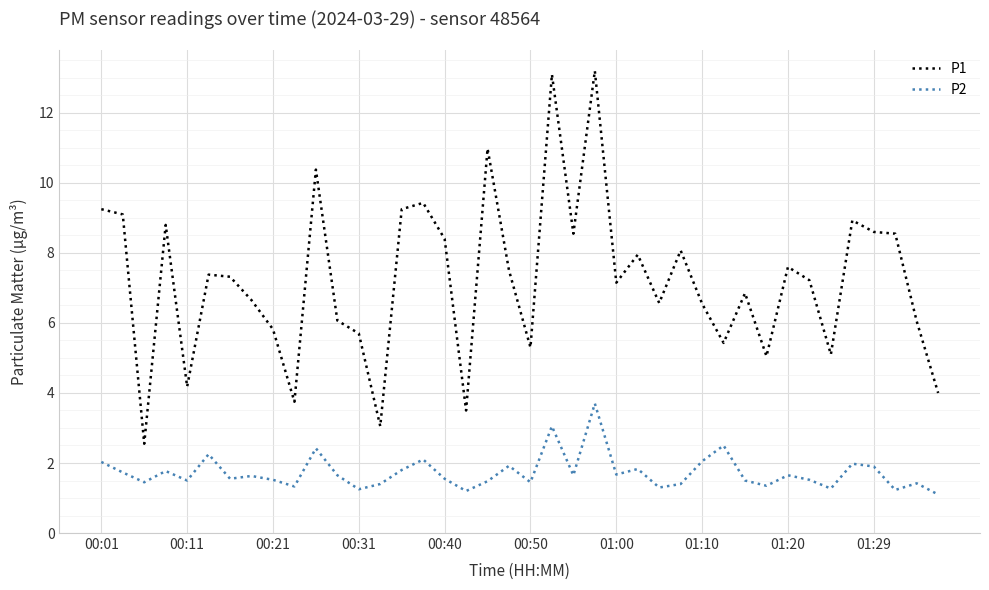

At how many categories does at least one series exceed 13?

2